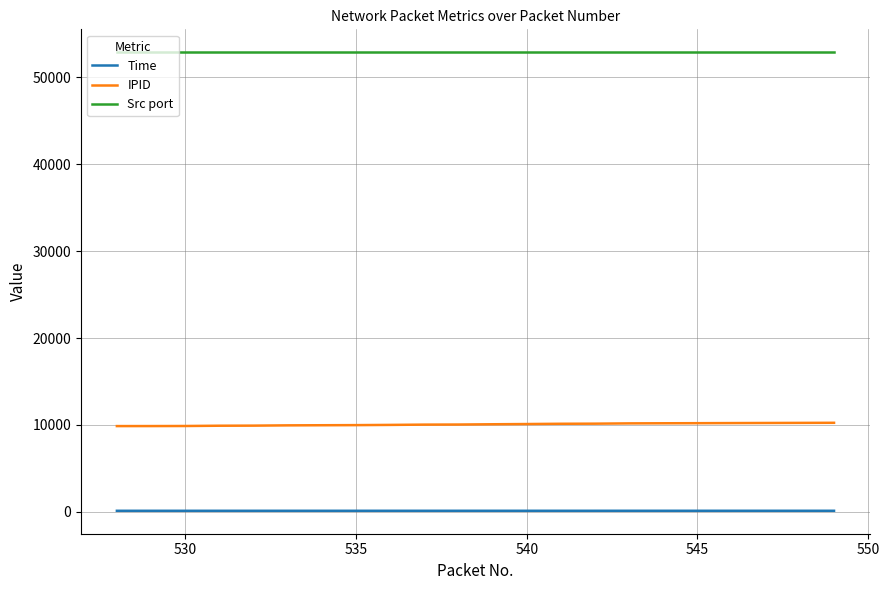

List the series in order of their peak value, lowest first.

Time, IPID, Src port